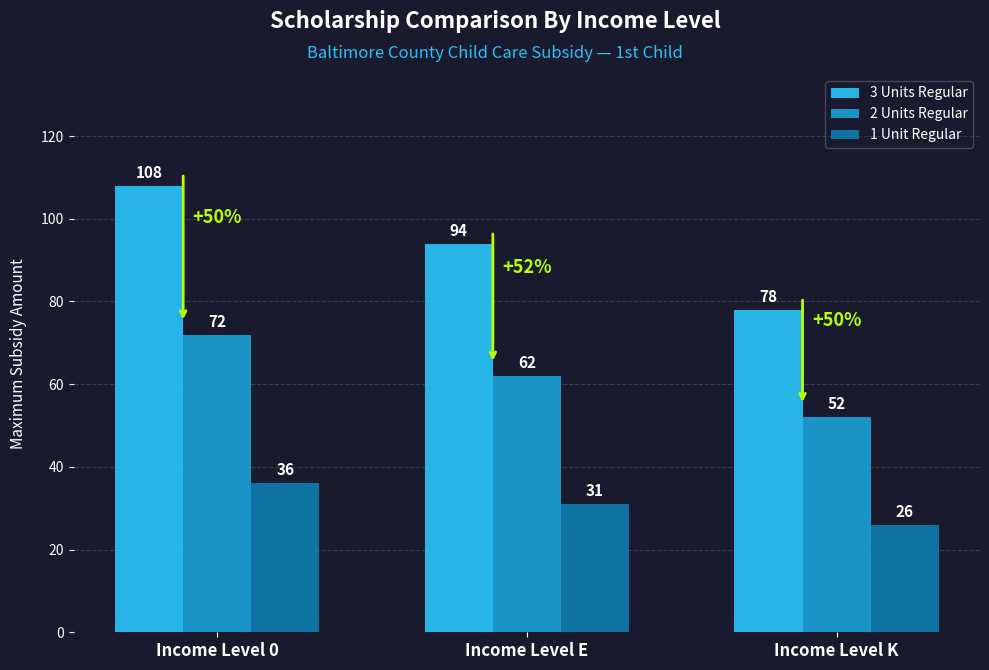

Is the value of 3 Units Regular at Income Level K greater than the value of 2 Units Regular at Income Level E?

Yes